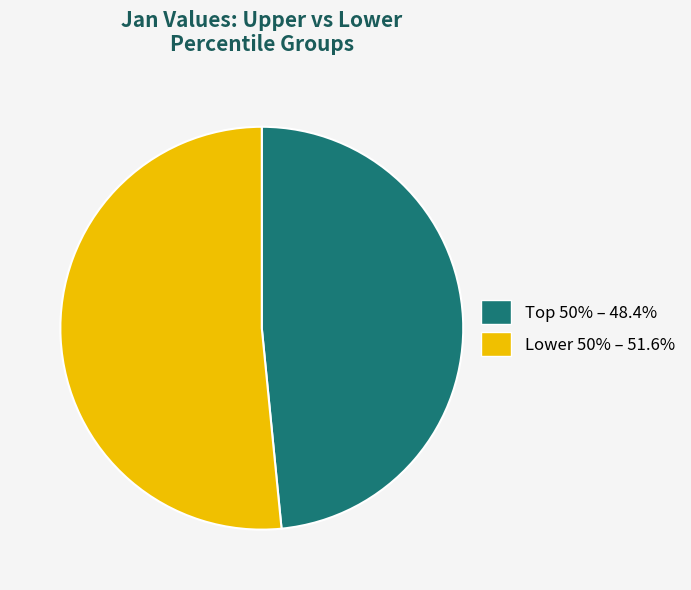

Is there any slice that represents more than half of the pie?

Yes